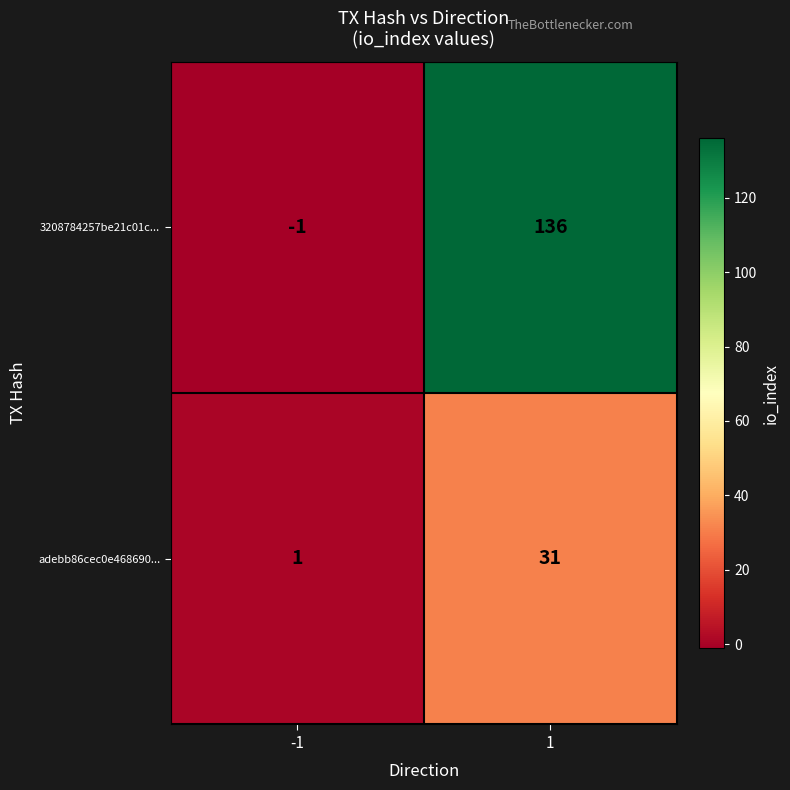

What is the difference between the adebb86cec0e468690... values at -1 and 1?

30